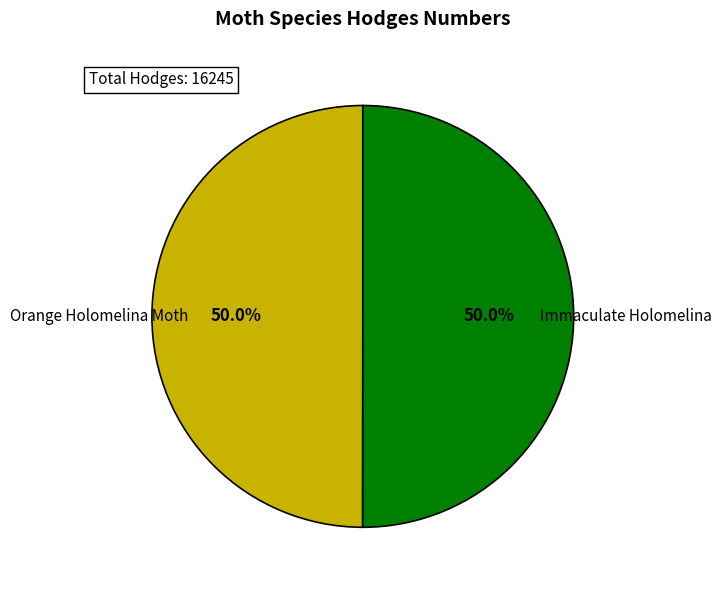

What is the ratio of the value at Orange Holomelina Moth to the value at Immaculate Holomelina?

1.0